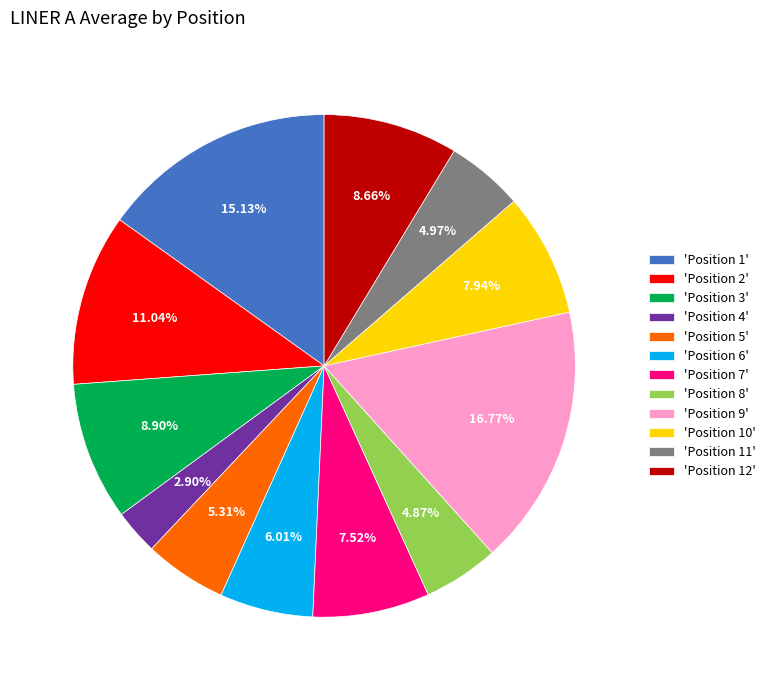

Combined, do 'Position 10' and 'Position 6' account for over 50%?

No